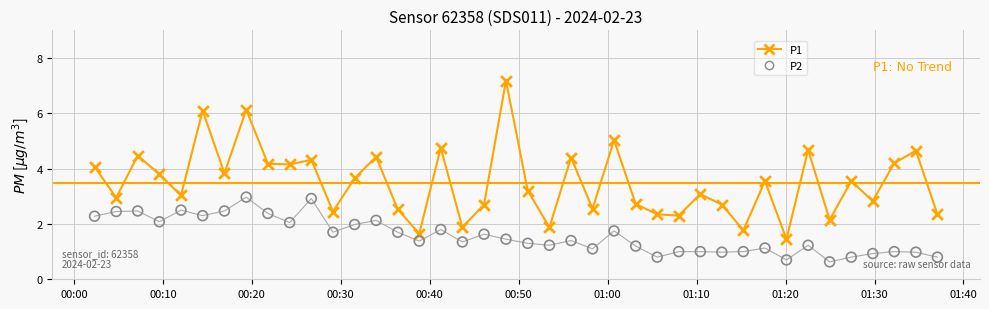

At how many categories does at least one series exceed 1?

40